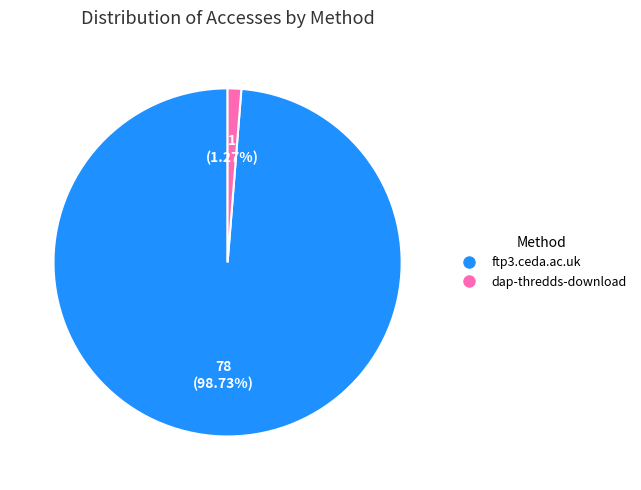

Between ftp3.ceda.ac.uk and dap-thredds-download, which is larger?

ftp3.ceda.ac.uk